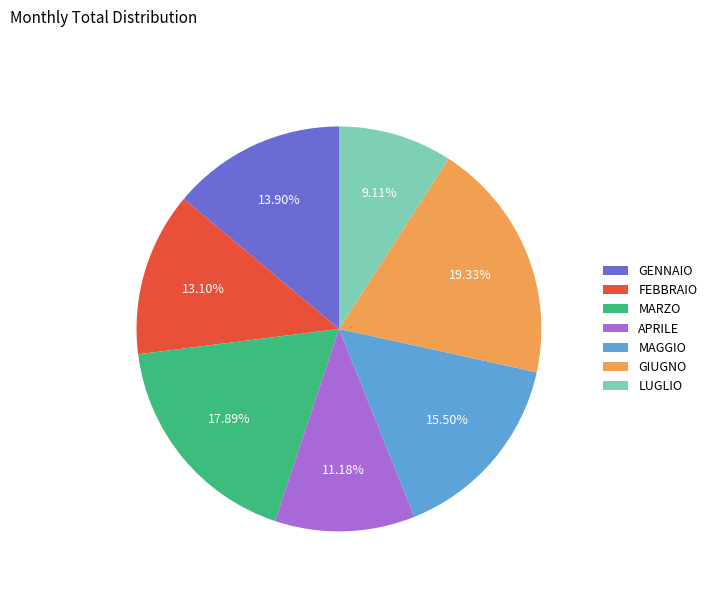

What is the largest slice in the pie chart?

GIUGNO